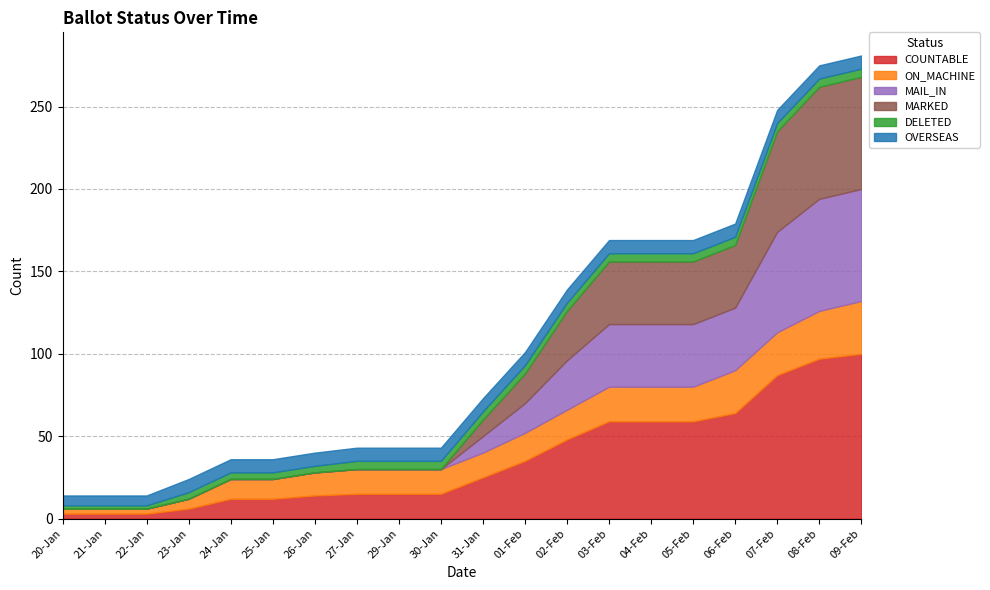

How many MAIL_IN values are between 0 and 38?

17